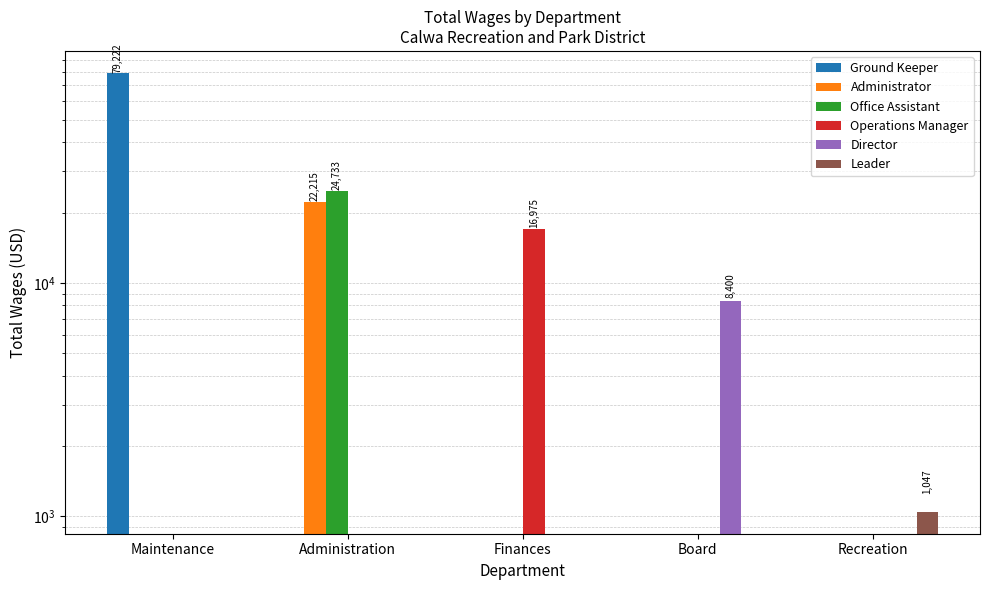

At which category does the chart reach its peak across all series?

Maintenance